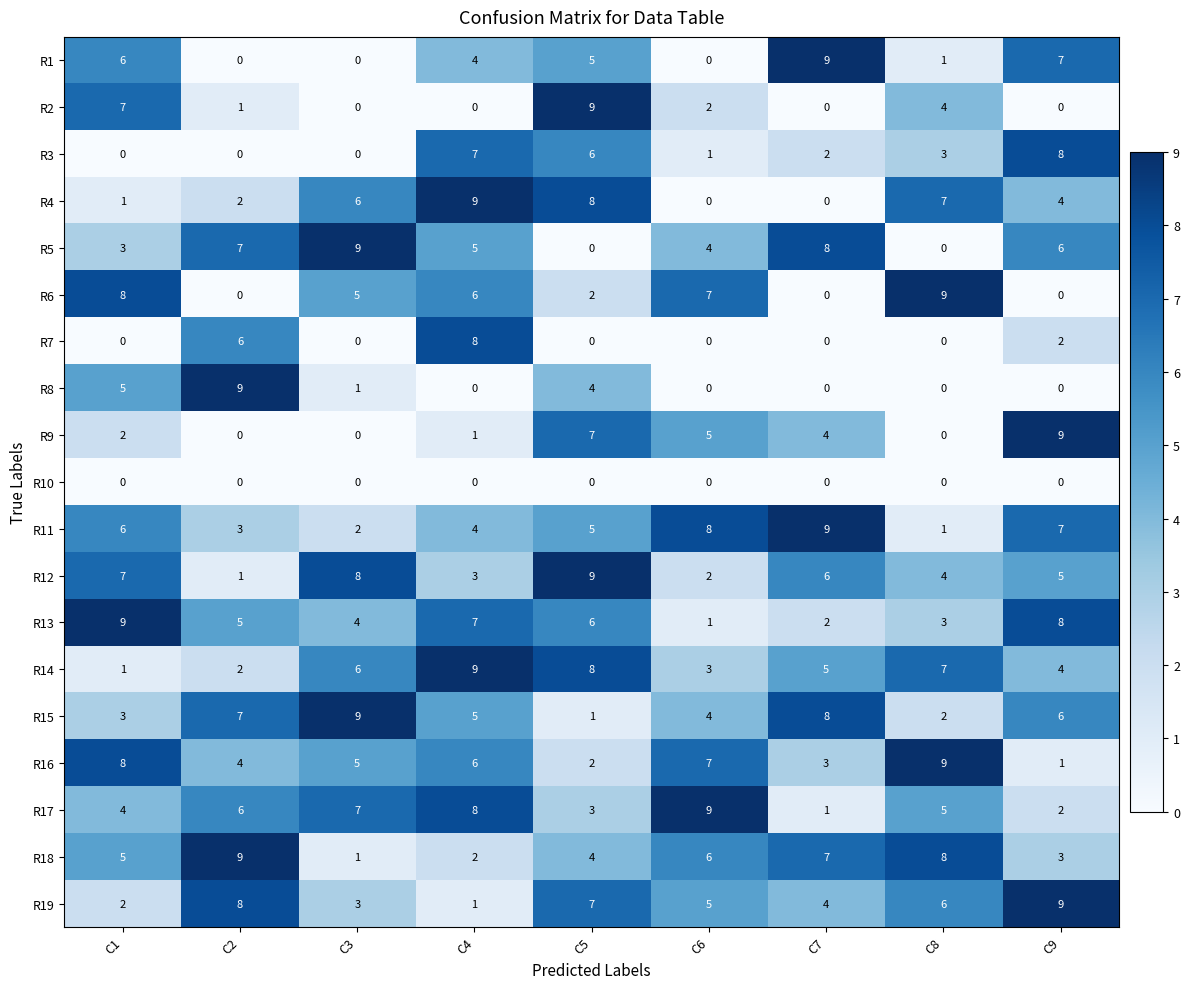

At which label is R4 closest to 4?

C9